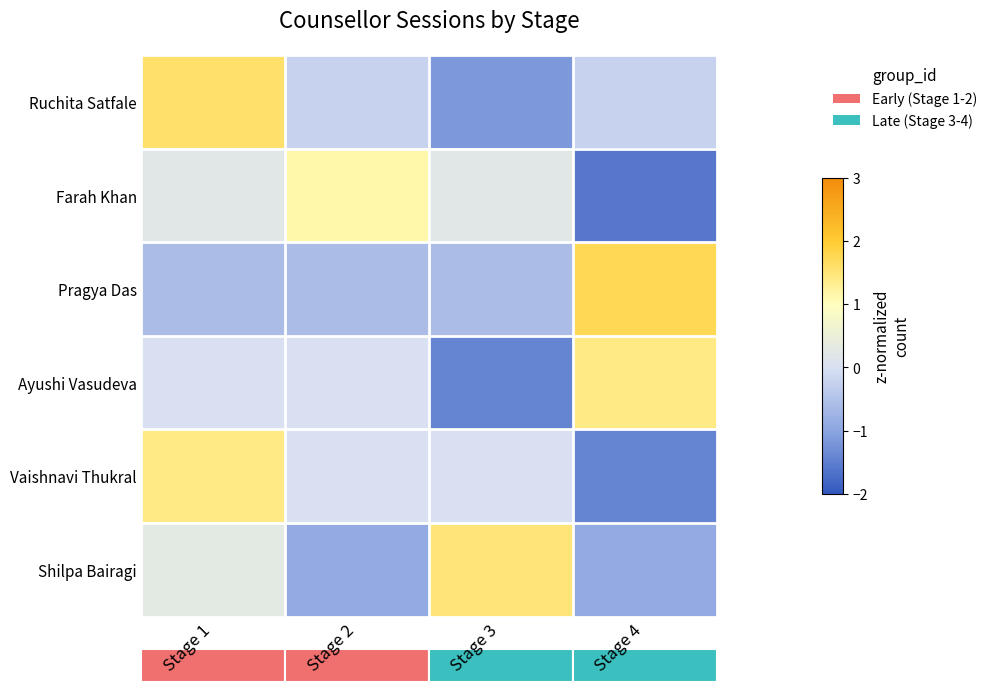

What is the total value across all series at Stage 3?

-1.4